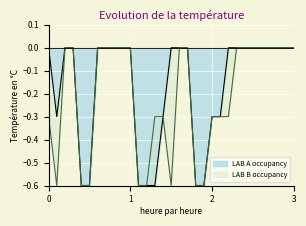

What is the minimum value for LAB A occupancy?

-0.6